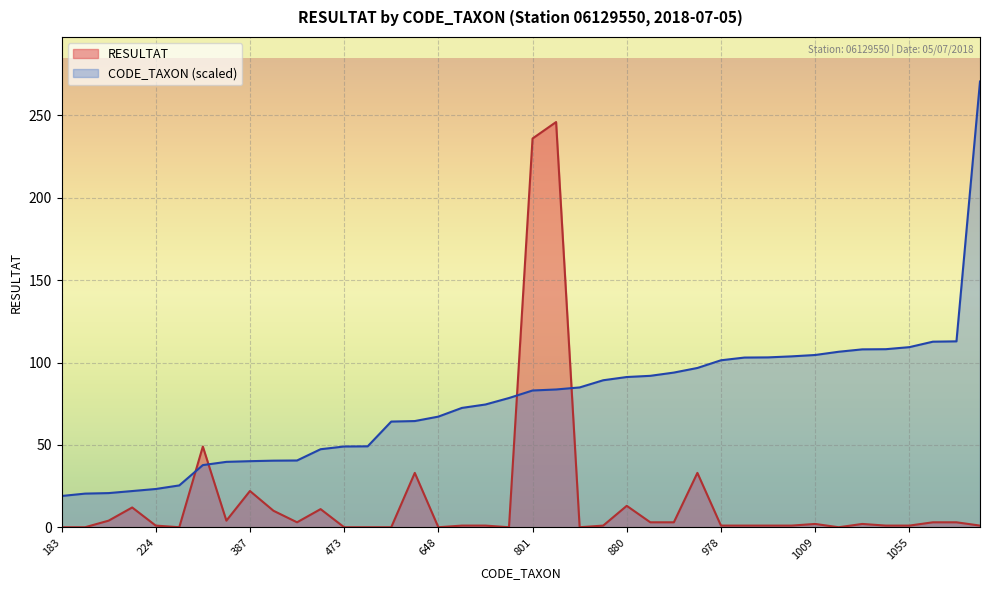

Where is CODE_TAXON nearest to the value 144?

1089